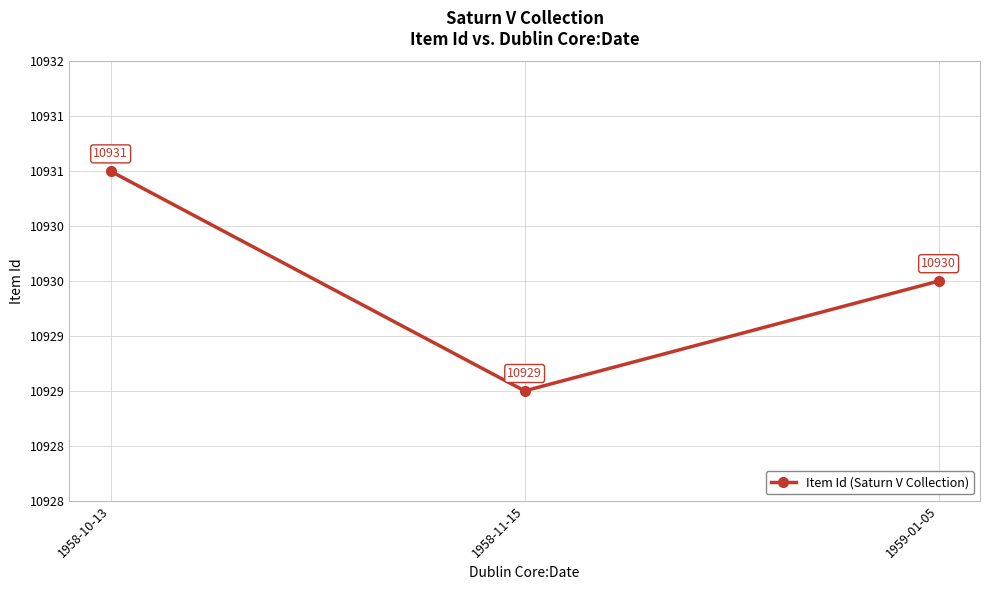

Count the values in the range 10929 to 10931.

3